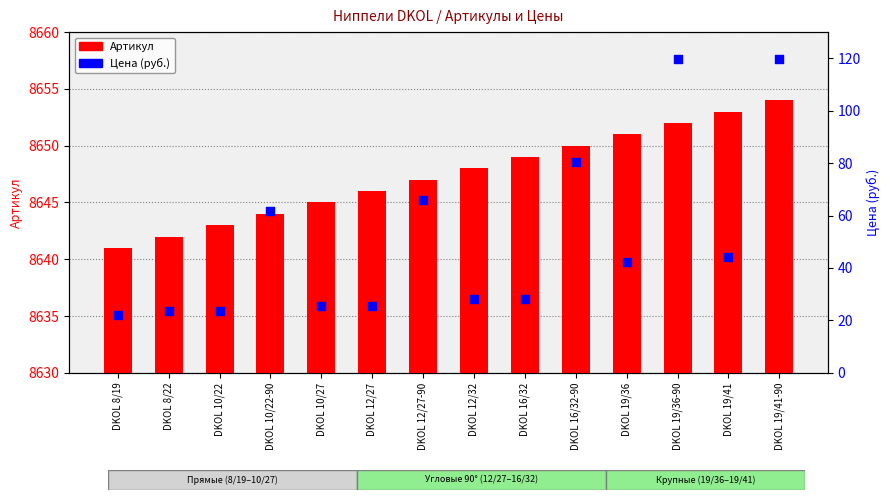

What are all the series names shown in the legend?

Артикул, Цена (руб.)